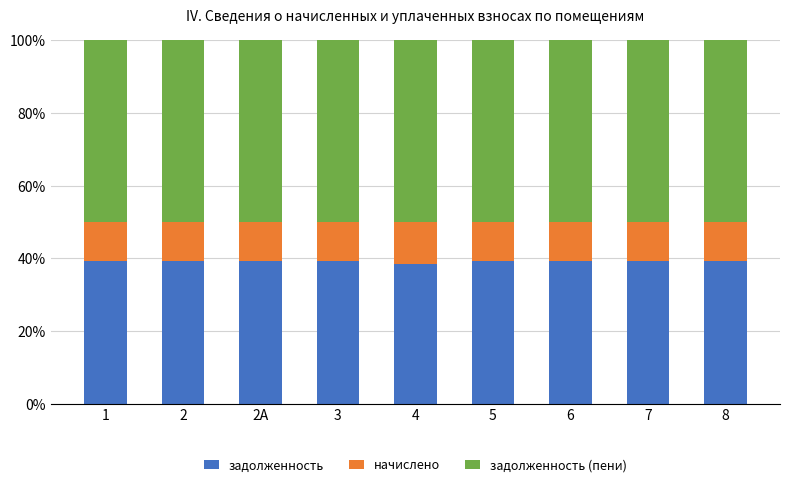

What is the highest value of the задолженность series?

39.2